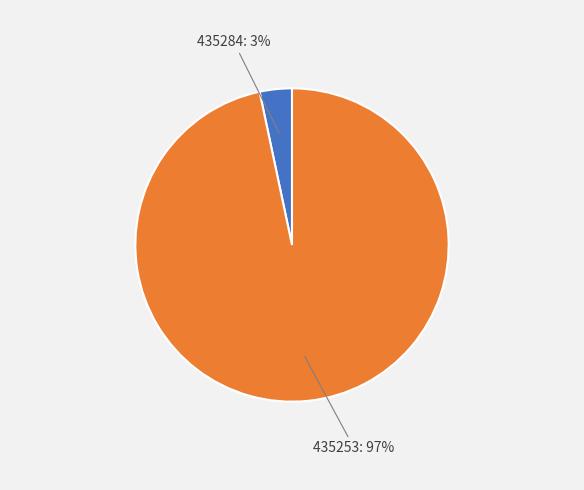

How many segments does this pie chart have?

2